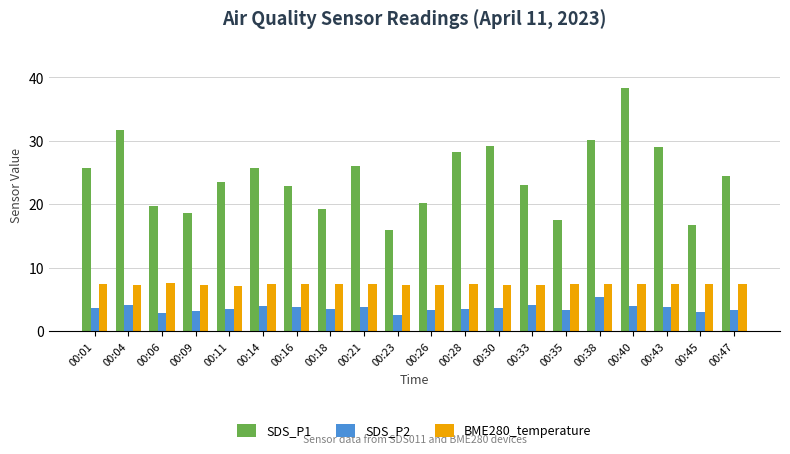

Which series has the largest range (max minus min)?

SDS_P1